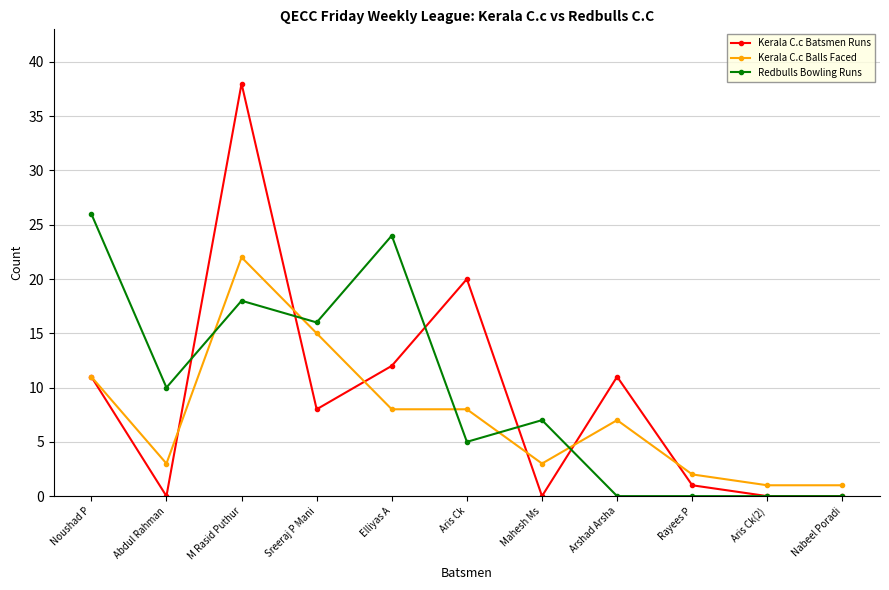

How many data points in Redbulls Bowling Runs are less than 7?

5